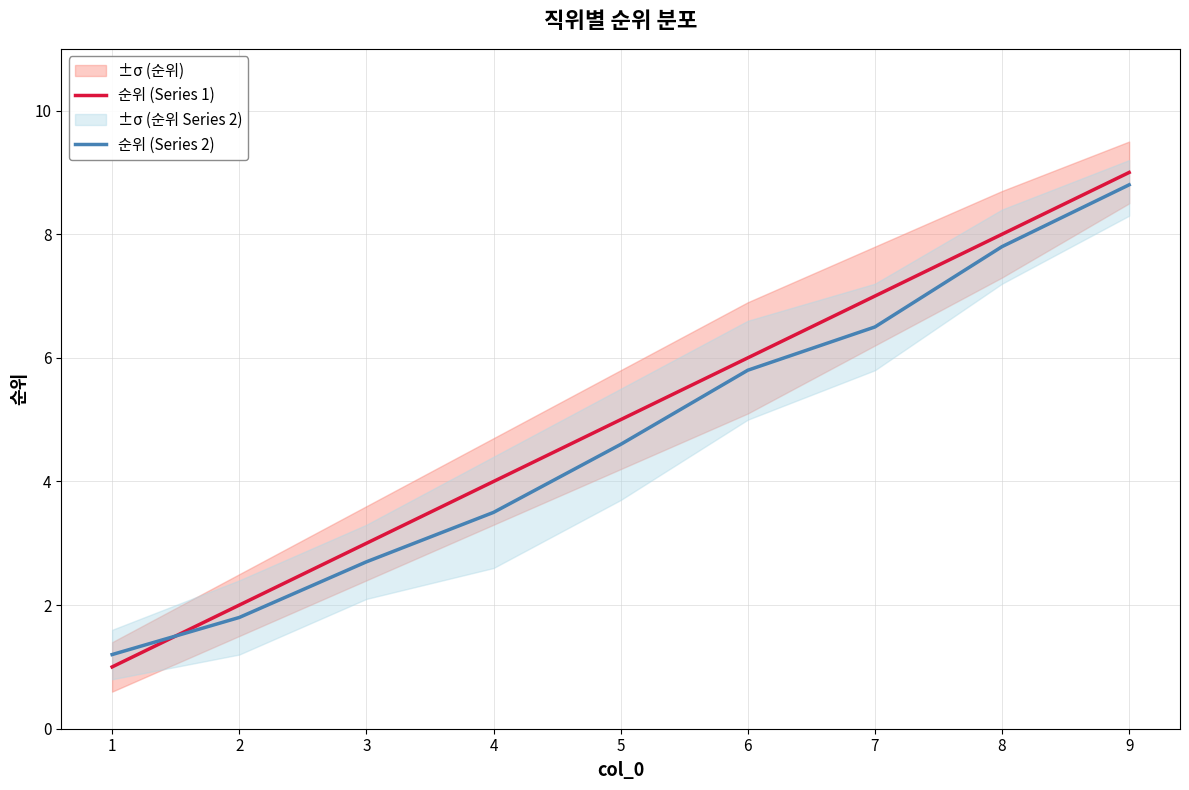

How many categories are shown in the chart?

9